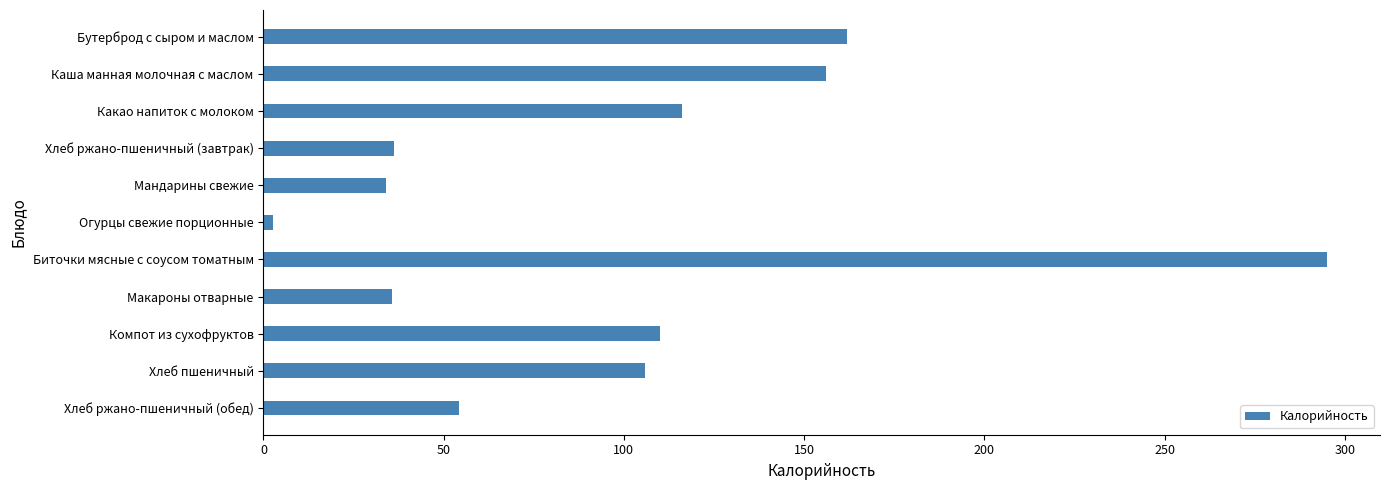

True or false: the data shows 110.0 at Компот из сухофруктов.

True